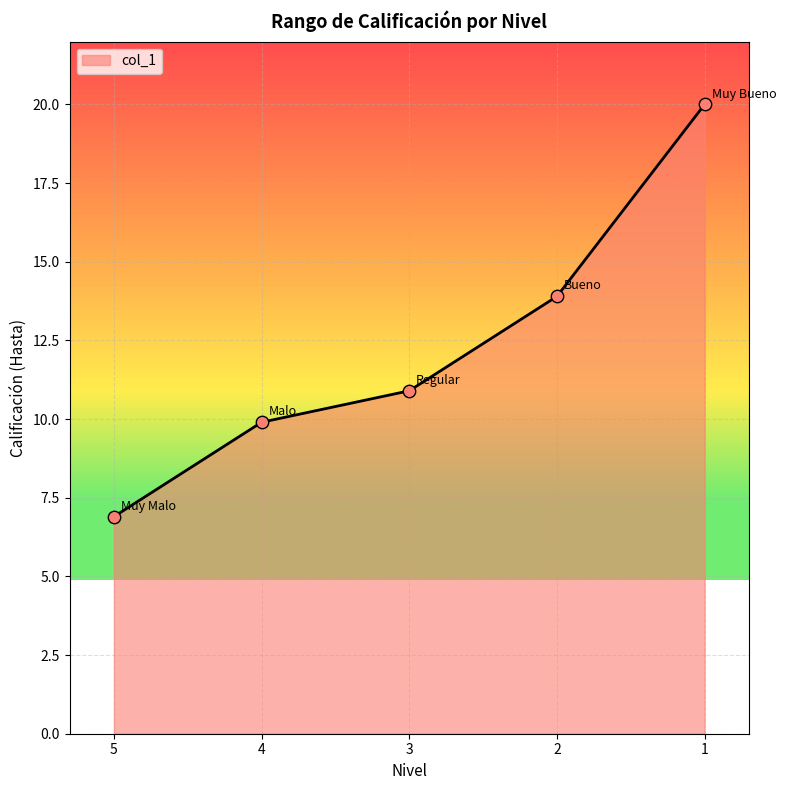

Approximately how many times larger is the value at 1 compared to 3?

1.8